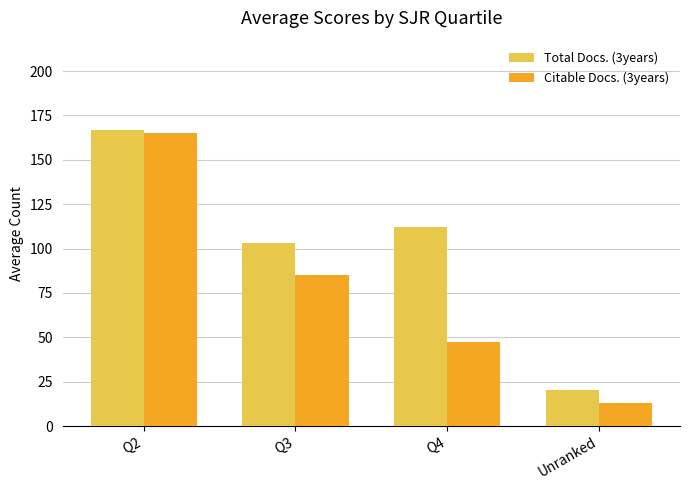

Is the value of Total Docs. (3years) at Q4 greater than the value of Citable Docs. (3years) at Q4?

Yes